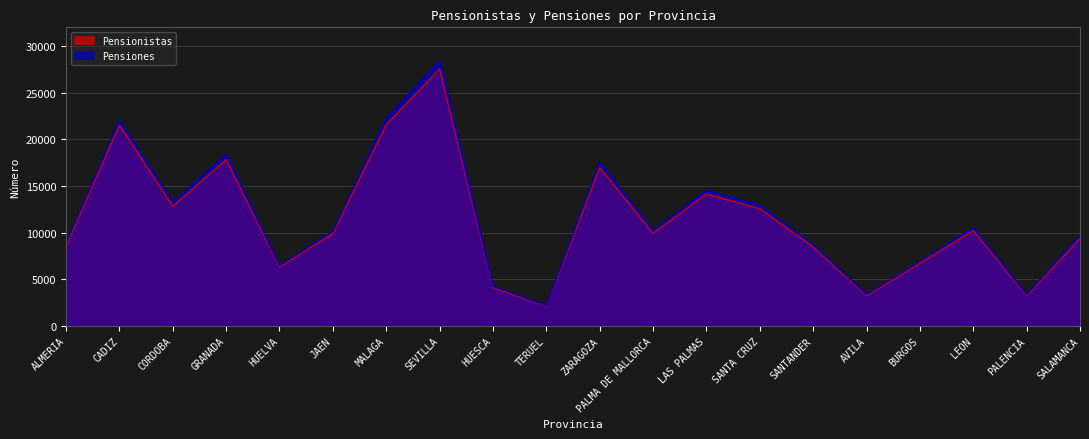

Is the value of Pensionistas at ZARAGOZA greater than the value of Pensiones at GRANADA?

No